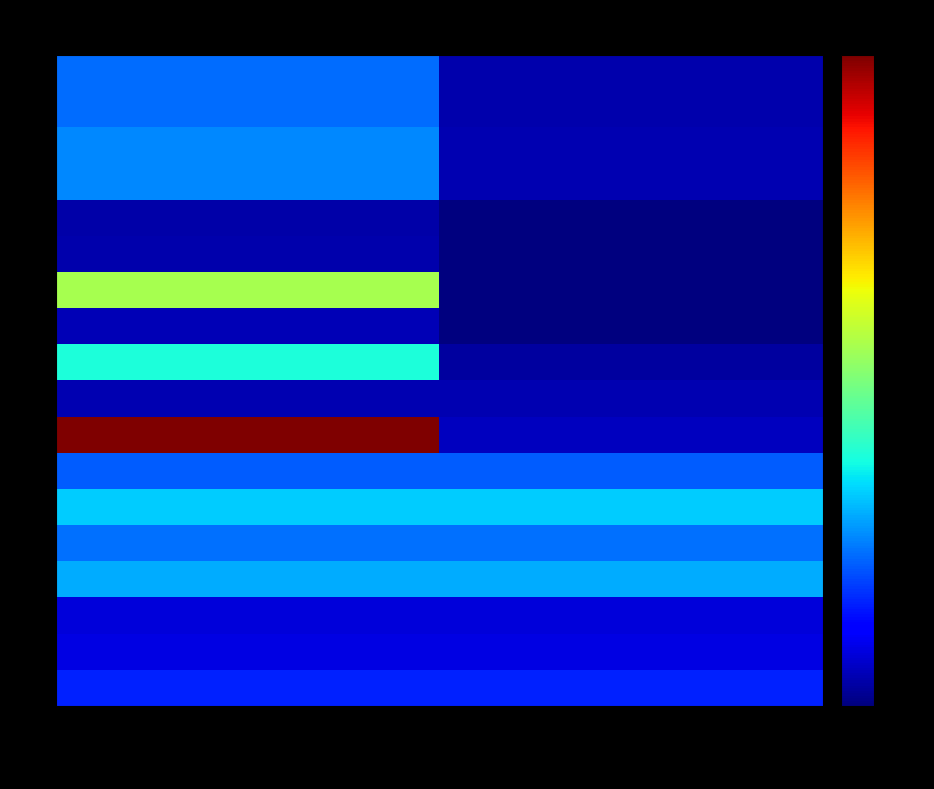

What is the minimum value shown in the chart?

8